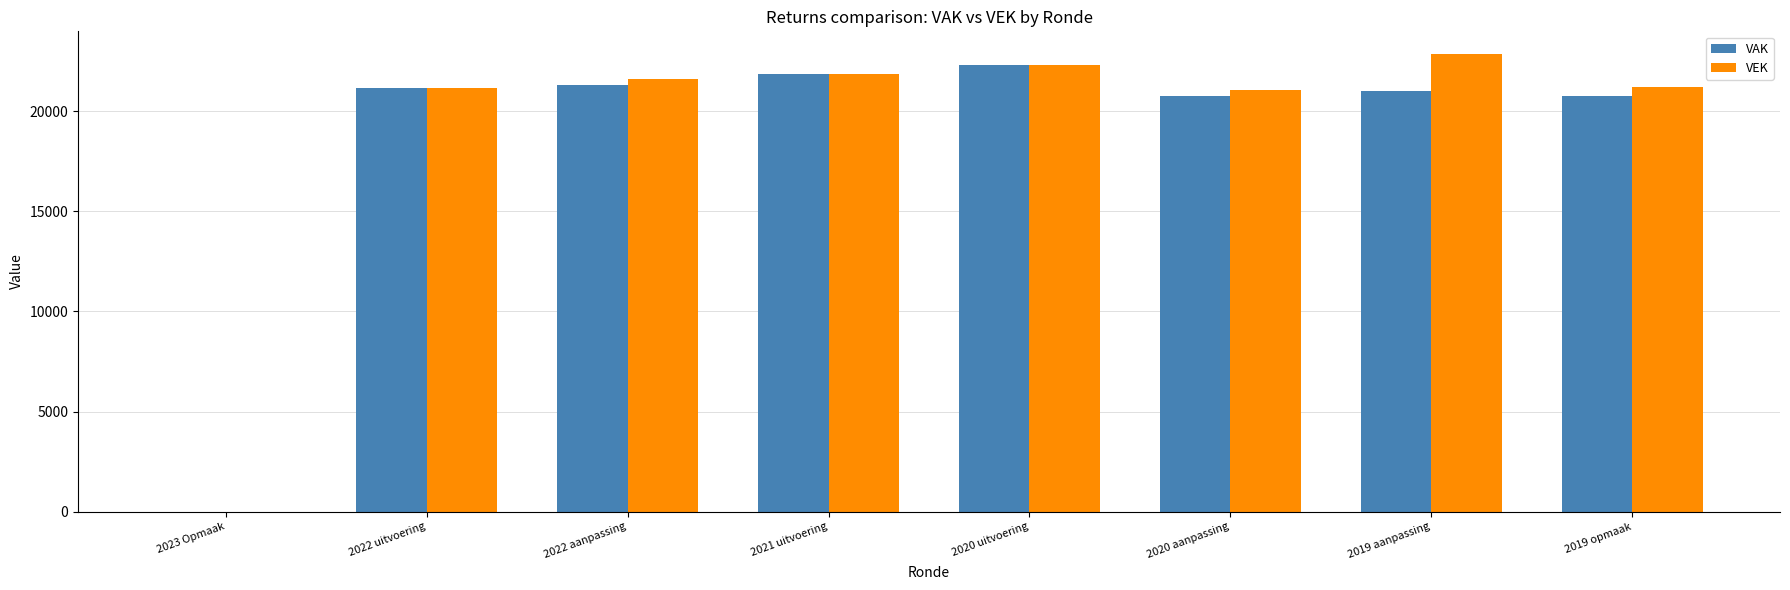

Are the bars grouped side by side (vs. stacked)?

Yes